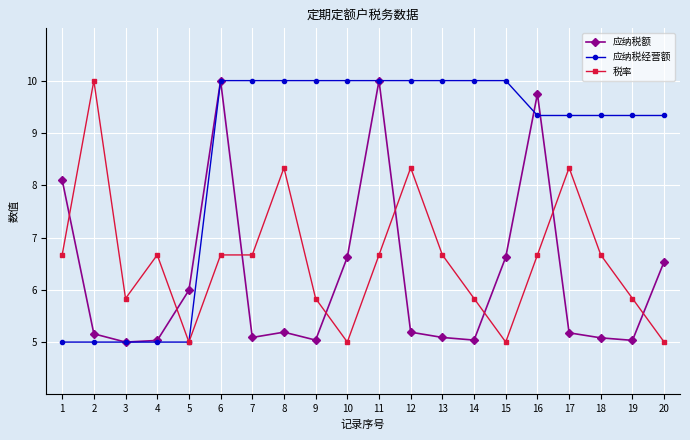

What is the minimum value shown in the chart?

5.0